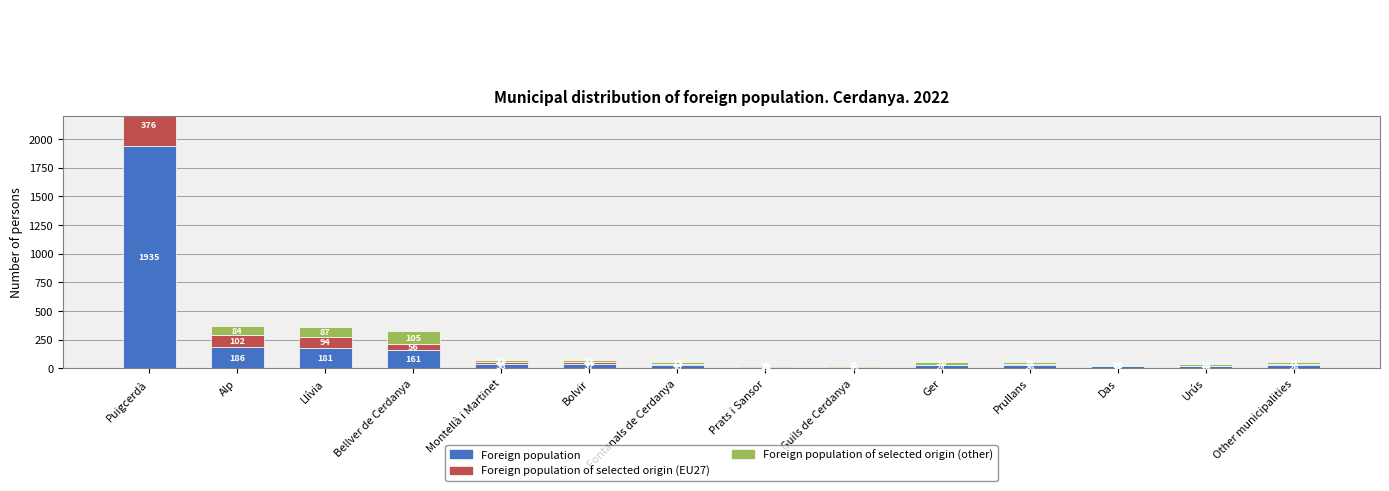

Rank the series by their maximum value, from highest to lowest.

Foreign population, Foreign population of selected origin (other), Foreign population of selected origin (EU27)